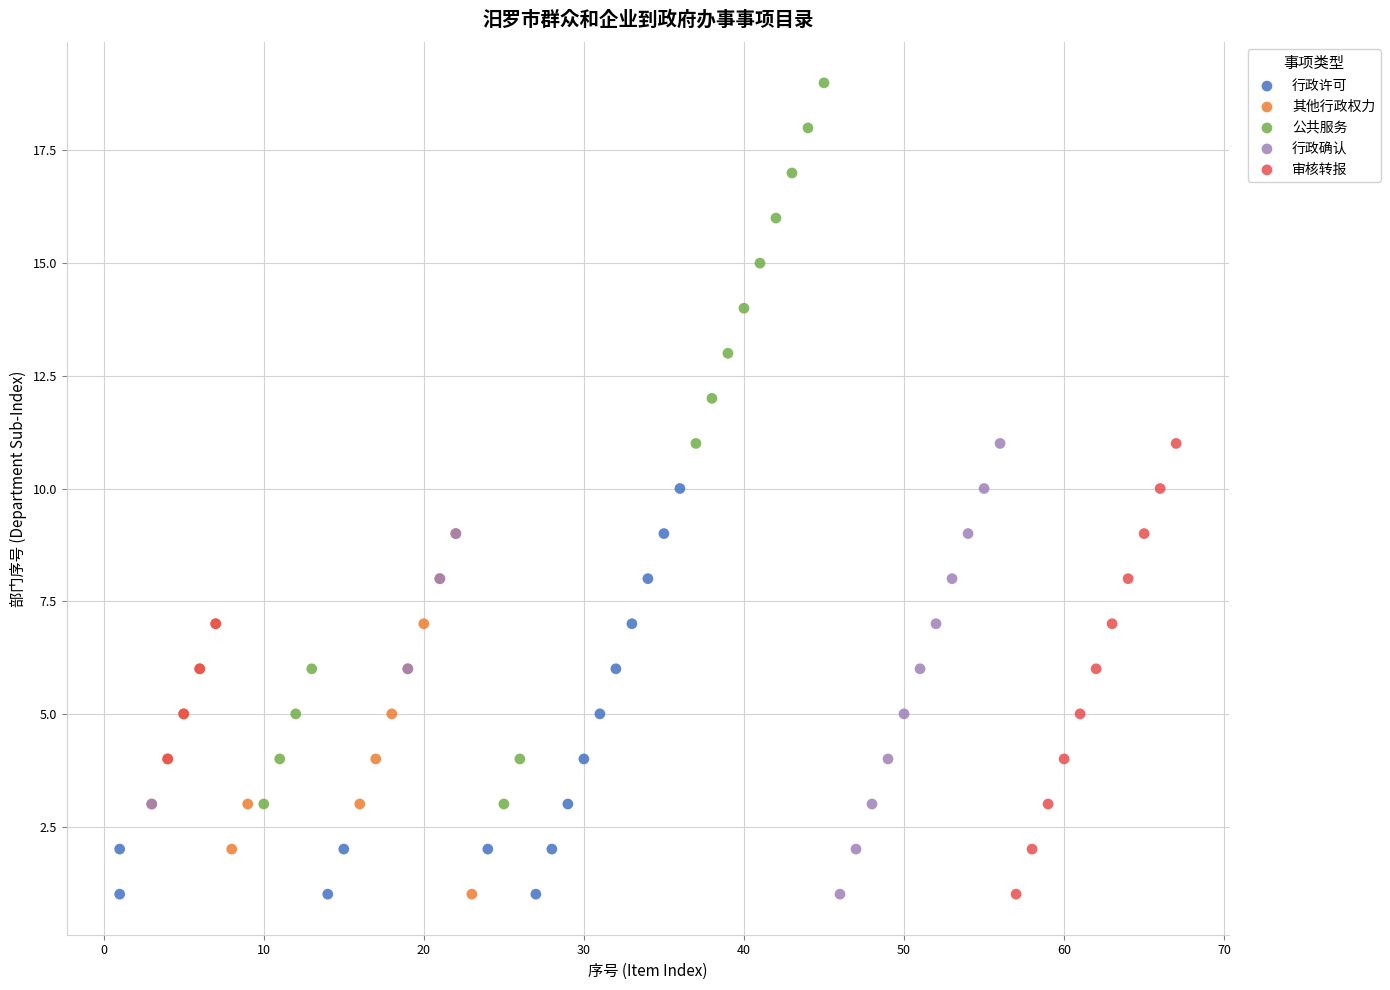

Which series has the largest Y range (max minus min)?

公共服务